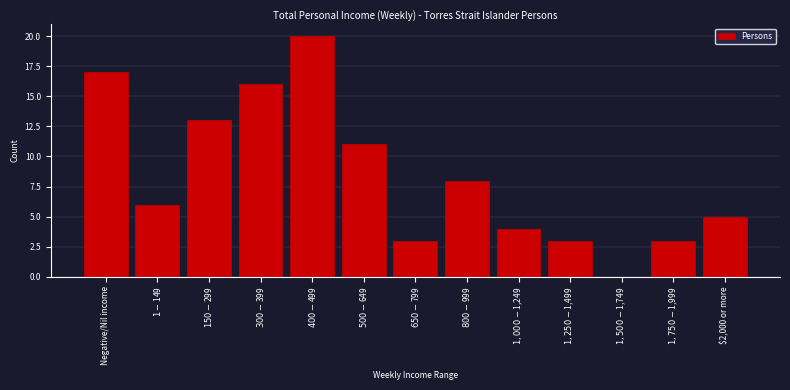

What is the maximum value shown in the chart?

20